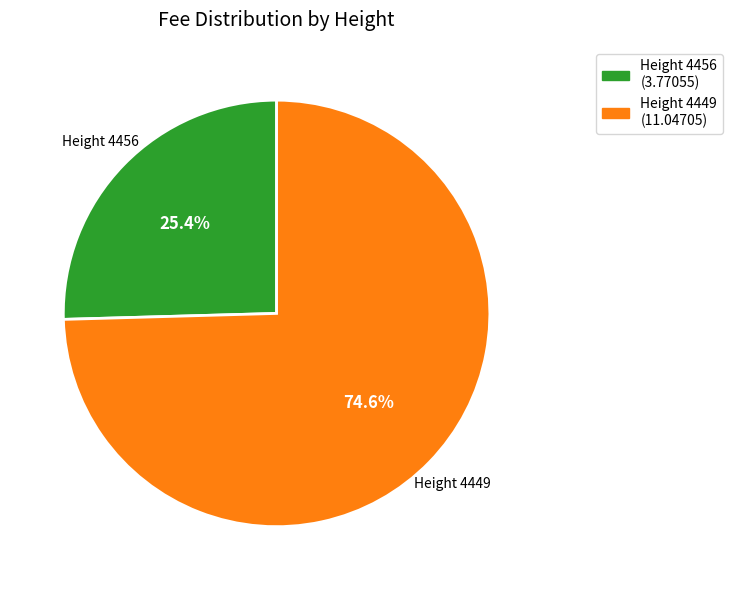

Is there any slice that represents more than half of the pie?

Yes